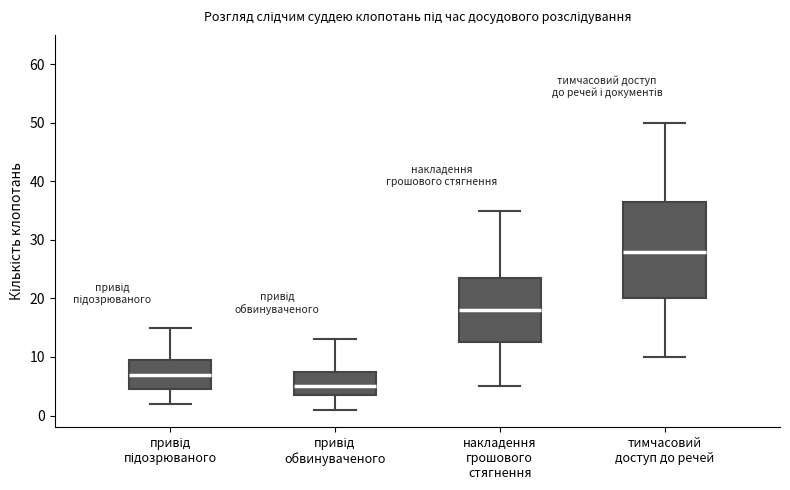

Reading left to right, read every box against the y-axis: the position of its median line, the range the box covers, and the ends of its whiskers. The values are not printed on the chart, so give them approximately, as read against the axis.

привід підозрюваного: median 7, box 5 to 10, whiskers 2 to 15
привід обвинуваченого: median 5, box 4 to 8, whiskers 1 to 13
накладення грошового стягнення: median 18, box 13 to 24, whiskers 5 to 35
тимчасовий доступ до речей: median 28, box 20 to 37, whiskers 10 to 50